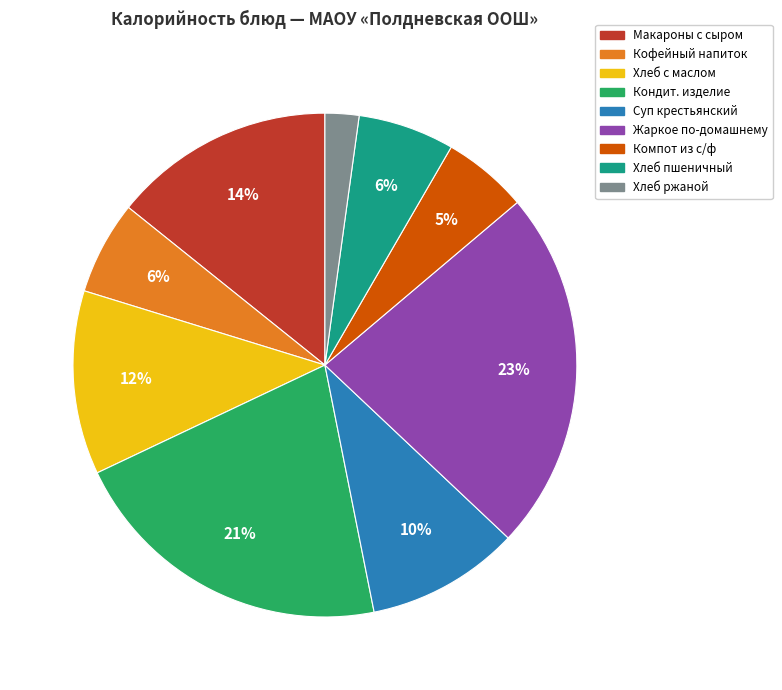

To the nearest percent, what is the difference between the largest and smallest slice percentages?

21%